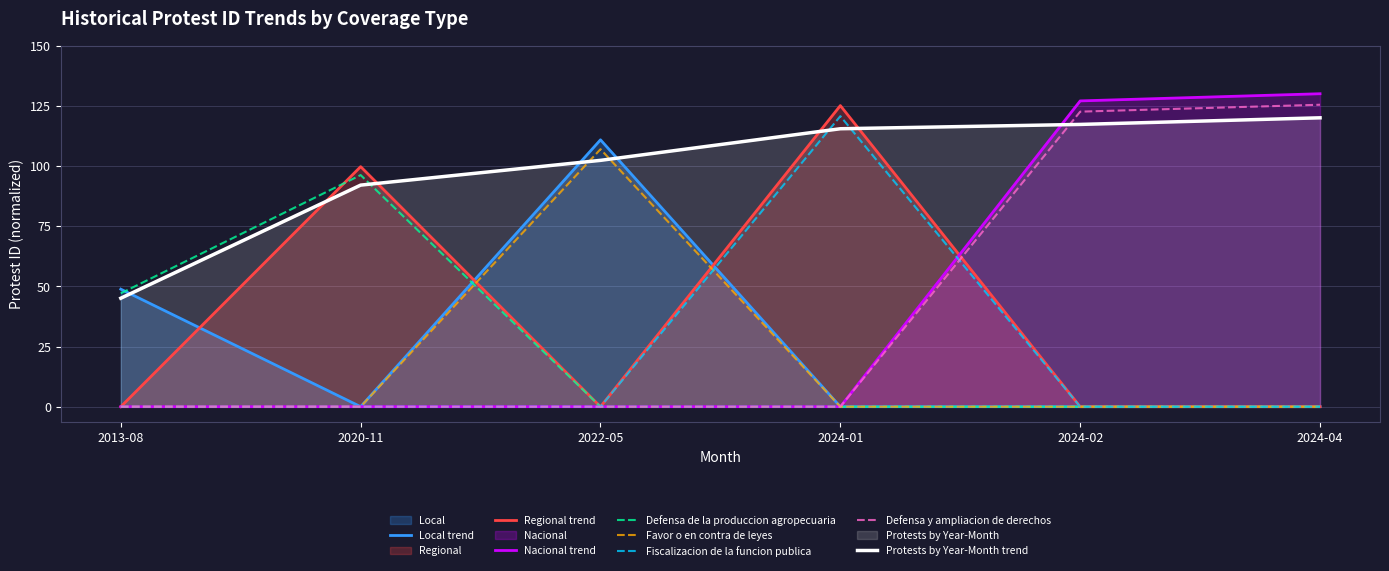

Which has a higher value, 2024-04 or 2013-08?

2024-04